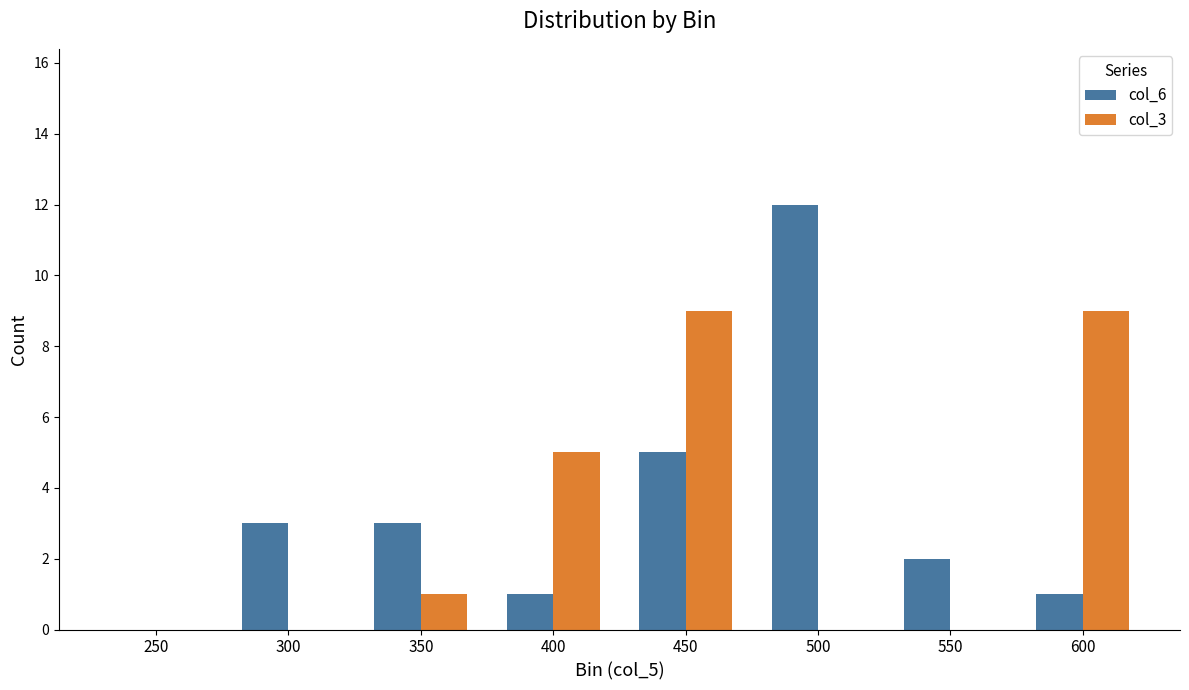

Which label corresponds to the largest value in the chart?

500